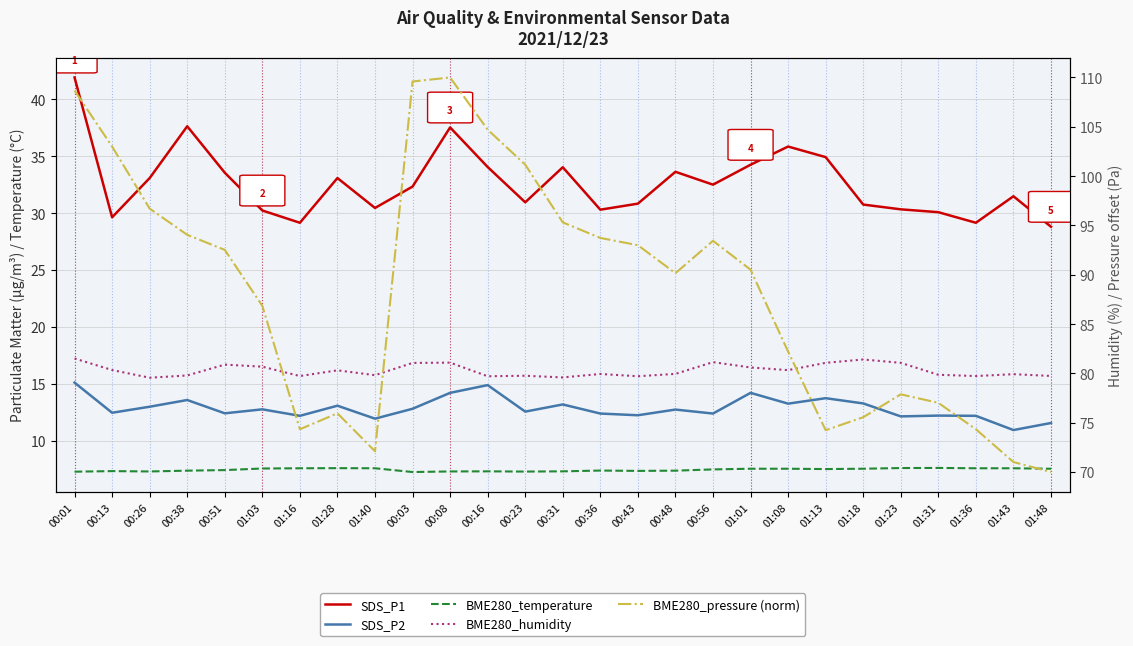

How many interior local valleys does the SDS_P1 series have?

7